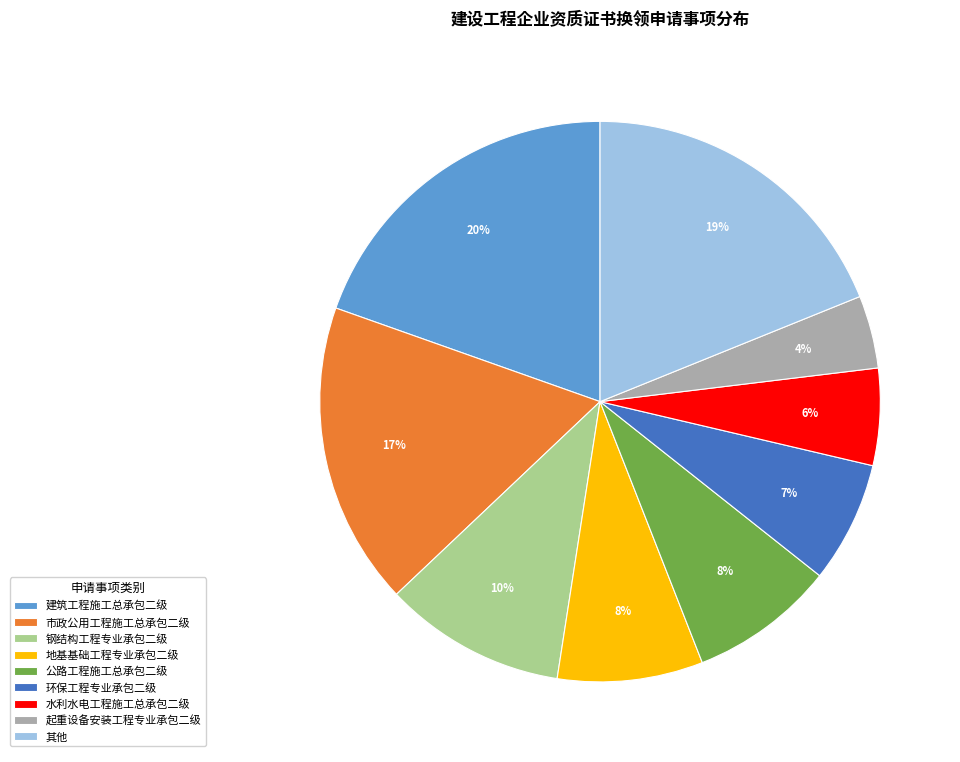

To the nearest percent, what portion does 地基基础工程专业承包二级 represent?

8%